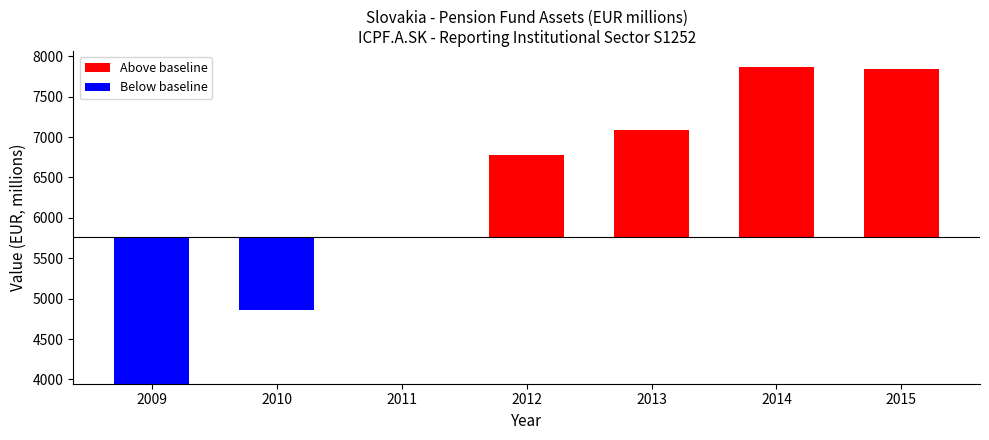

What is the value of the 1st bar from the left?

3947.0